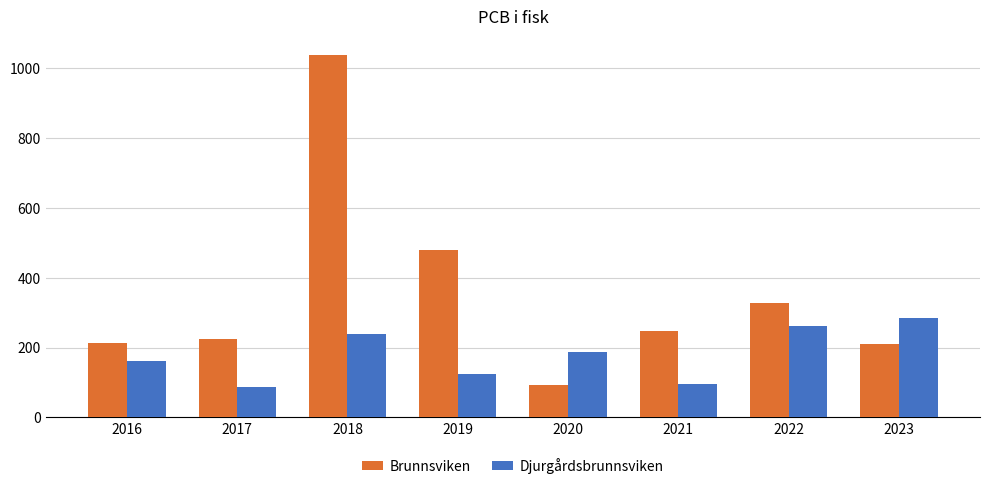

What is the sum of all Djurgårdsbrunnsviken values?

1447.1